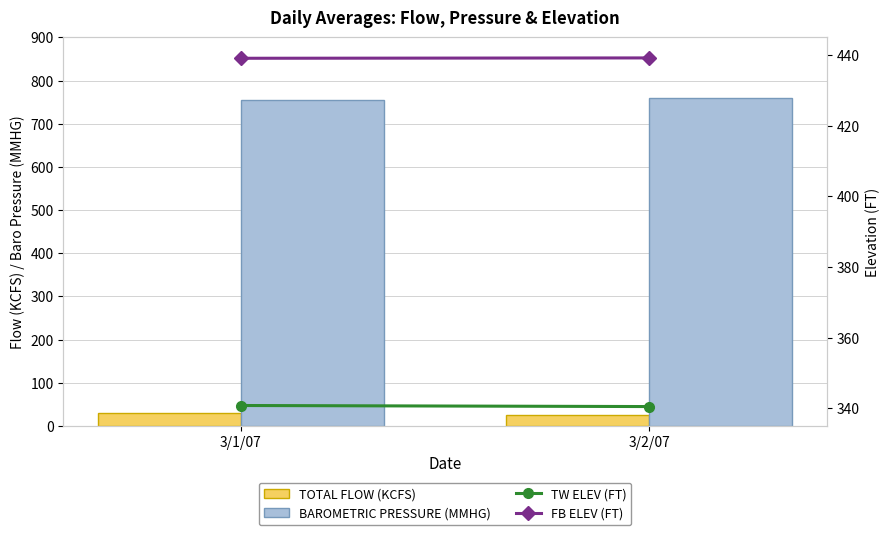

Reading left to right, what are all the values shown in this chart?

TOTAL FLOW (KCFS): 3/1/07=29.2	3/2/07=25.9
BAROMETRIC PRESSURE (MMHG): 3/1/07=754.1	3/2/07=760.5
TW ELEV (FT): 3/1/07=340.8	3/2/07=340.5
FB ELEV (FT): 3/1/07=439.1	3/2/07=439.2